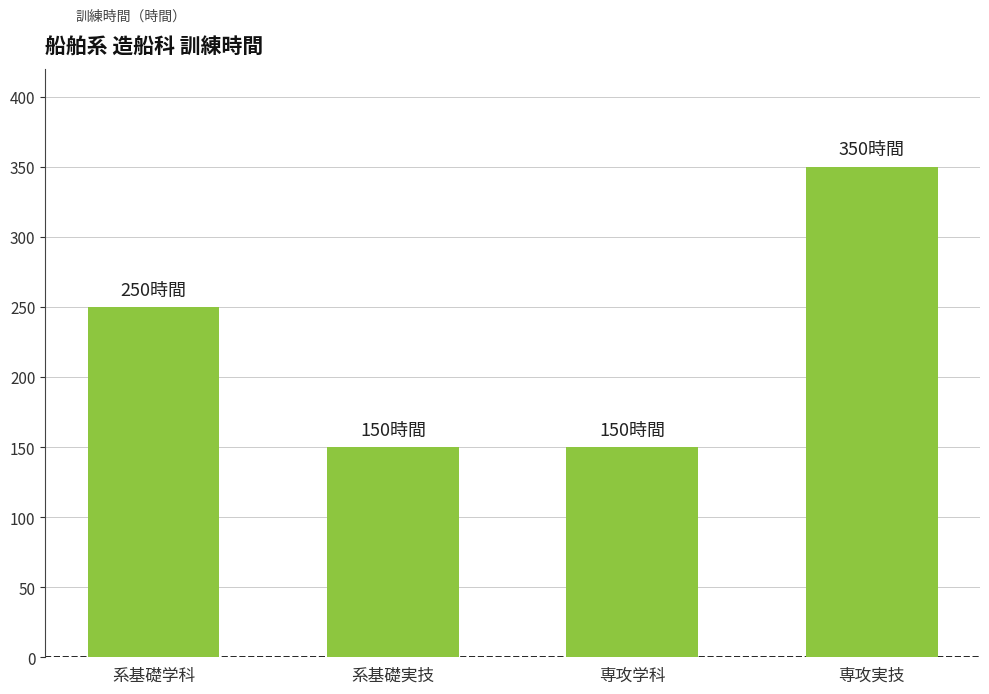

Approximately how many times larger is the value at 専攻実技 compared to 系基礎実技?

2.3